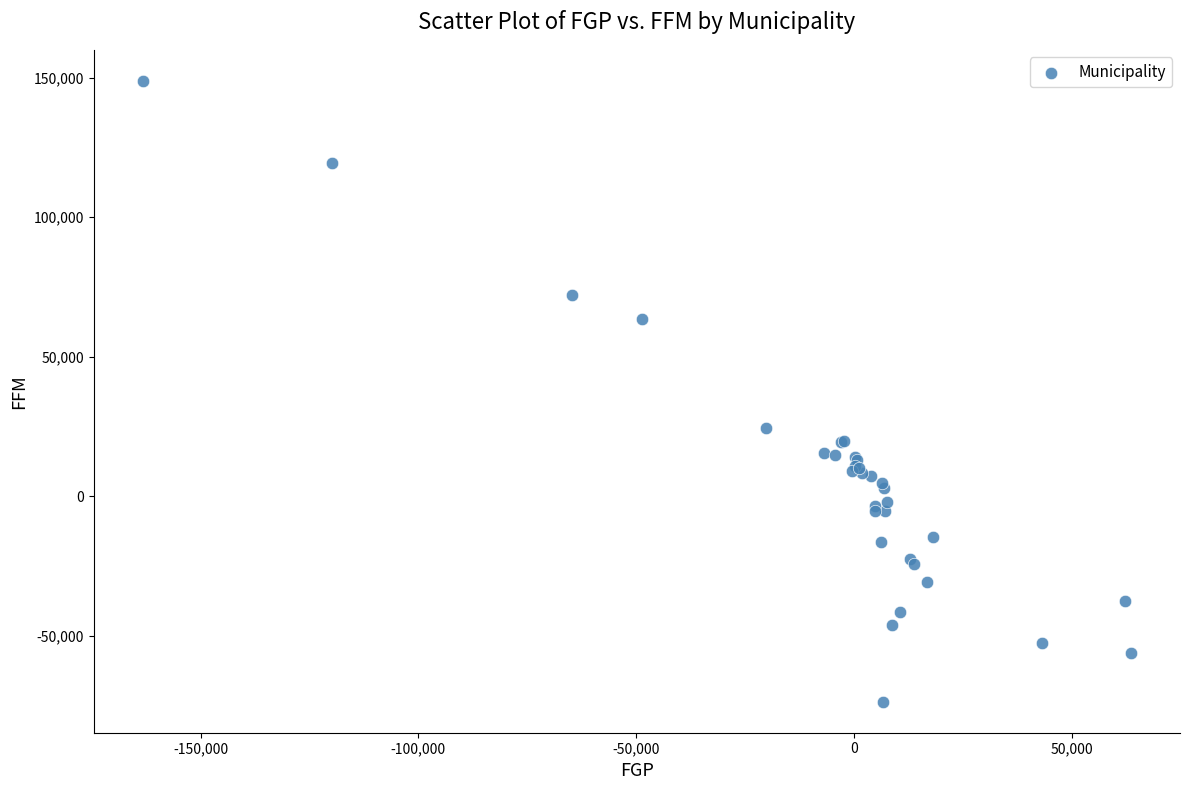

What Y value in the scatter plot is closest to 37546?

24231.0